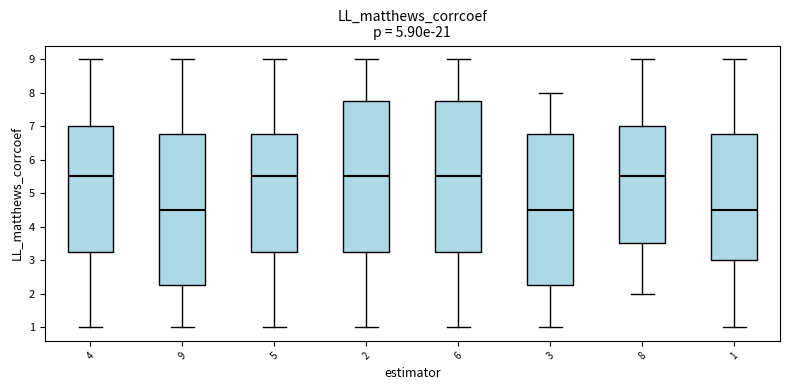

Reading left to right, transcribe this box plot: for each box, give where its median line is, the range the box spans, and where its two whiskers end, as read against the y-axis. The values are not printed on the chart, so give them approximately, as read against the axis.

4: median 5.5, box 3.3 to 7.0, whiskers 1.0 to 9.0
9: median 4.5, box 2.3 to 6.8, whiskers 1.0 to 9.0
5: median 5.5, box 3.3 to 6.8, whiskers 1.0 to 9.0
2: median 5.5, box 3.3 to 7.8, whiskers 1.0 to 9.0
6: median 5.5, box 3.3 to 7.8, whiskers 1.0 to 9.0
3: median 4.5, box 2.3 to 6.8, whiskers 1.0 to 8.0
8: median 5.5, box 3.5 to 7.0, whiskers 2.0 to 9.0
1: median 4.5, box 3.0 to 6.8, whiskers 1.0 to 9.0